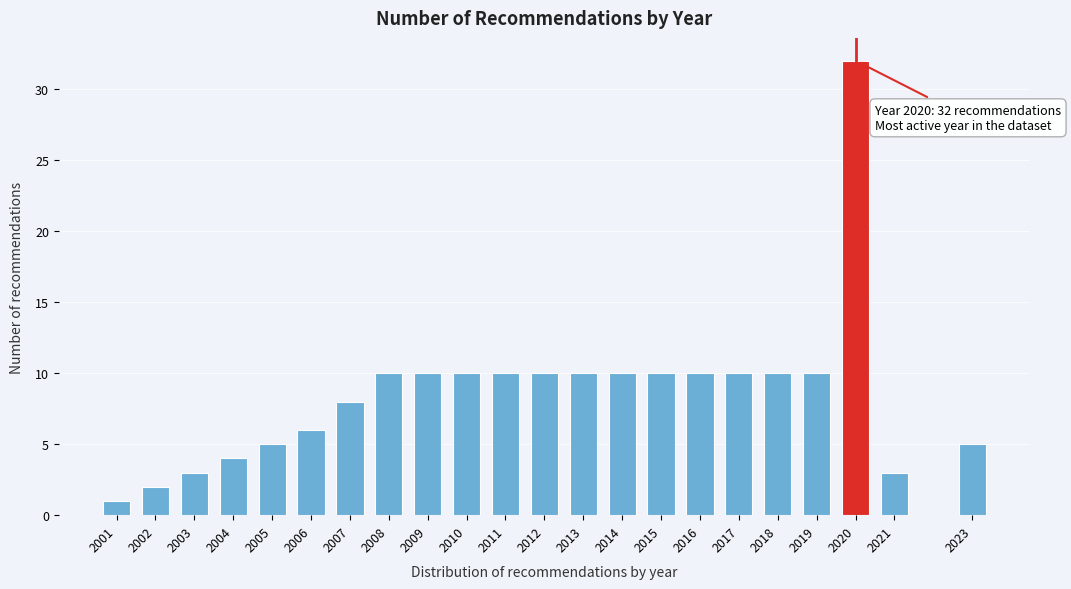

Reading left to right, extract all data points from this chart.

1	2	3	4	5	6	8	10	10	10	10	10	10	10	10	10	10	10	10	32	3	5